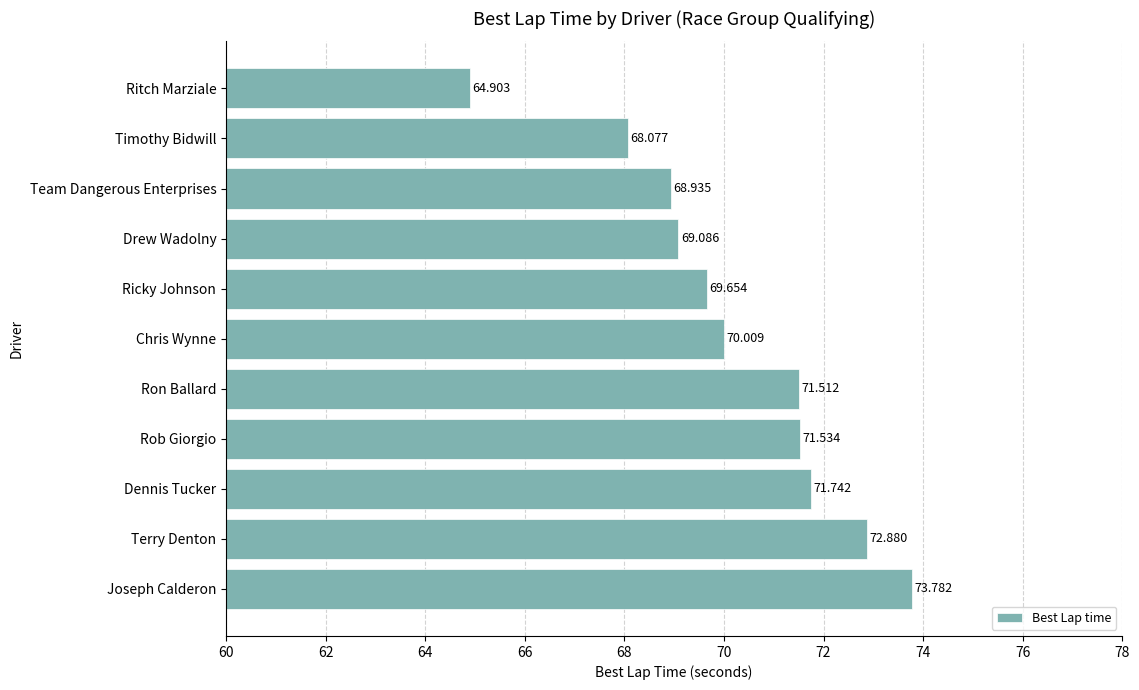

Rank the categories by value from lowest to highest.

Ritch Marziale, Timothy Bidwill, Team Dangerous Enterprises, Drew Wadolny, Ricky Johnson, Chris Wynne, Ron Ballard, Rob Giorgio, Dennis Tucker, Terry Denton, Joseph Calderon